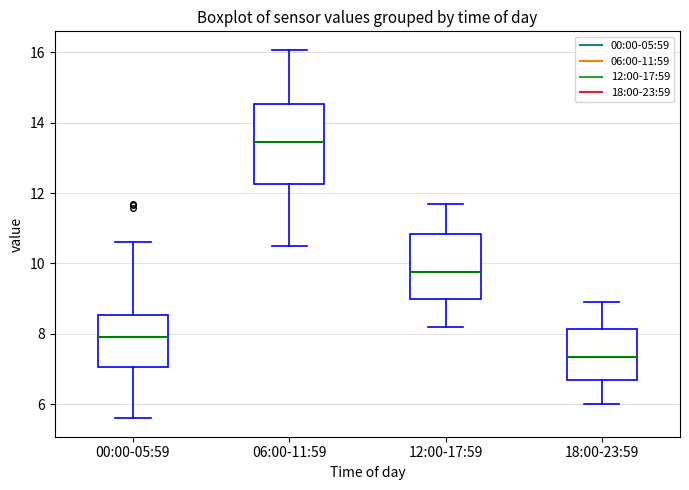

Where does the median line of the box for 18:00-23:59 sit on the y-axis? The values are not printed on the chart, so give them approximately, as read against the axis.

7.4